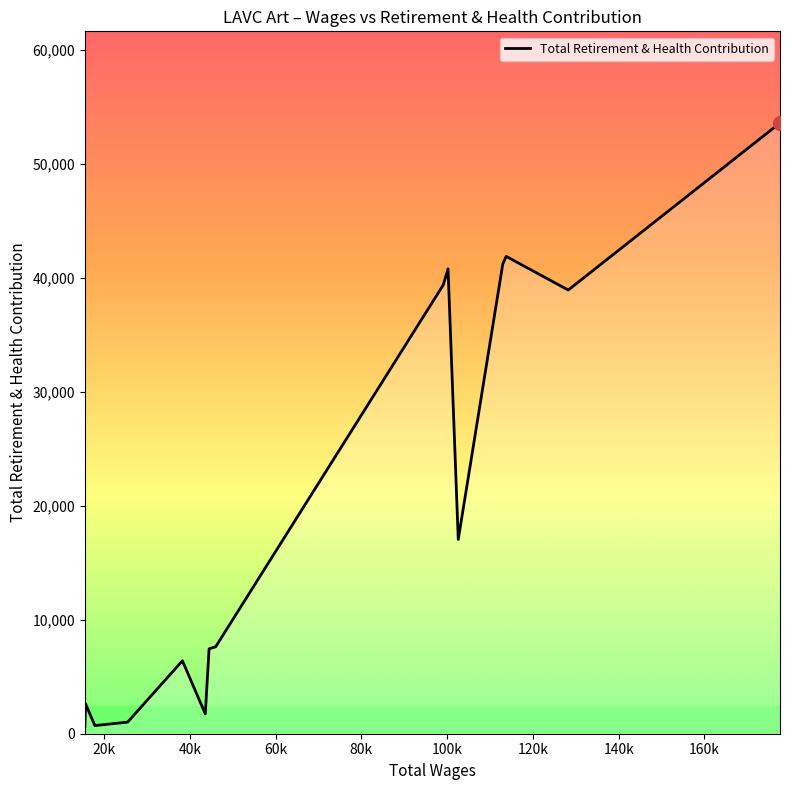

What is the greatest value displayed?

53585